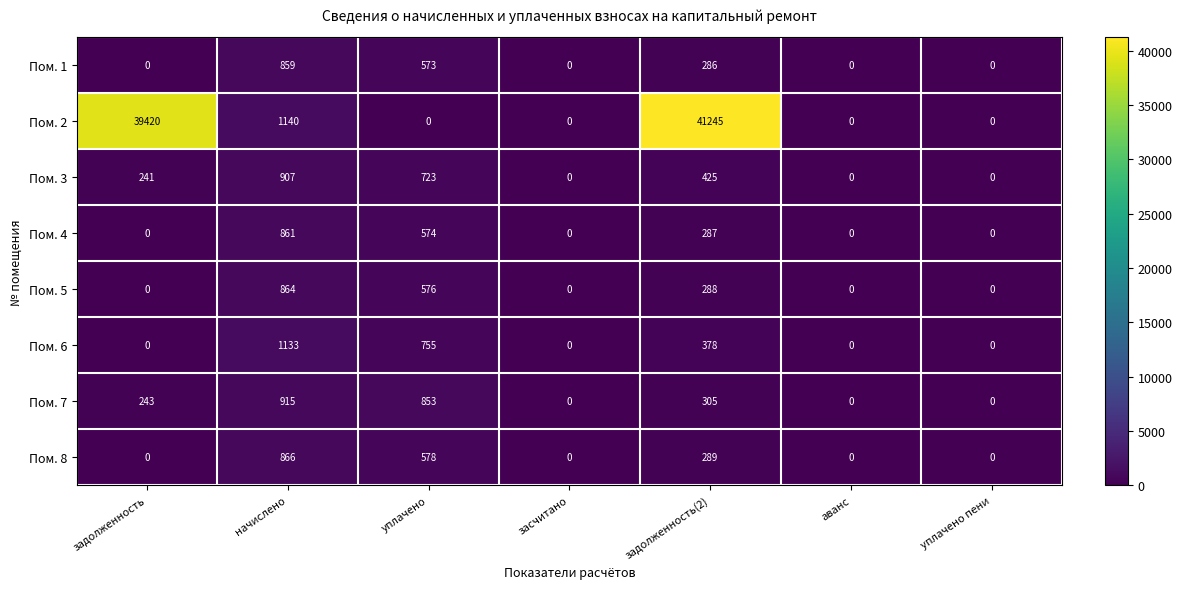

Is the value of Пом. 6 at начислено greater than the value of Пом. 1 at уплачено?

Yes